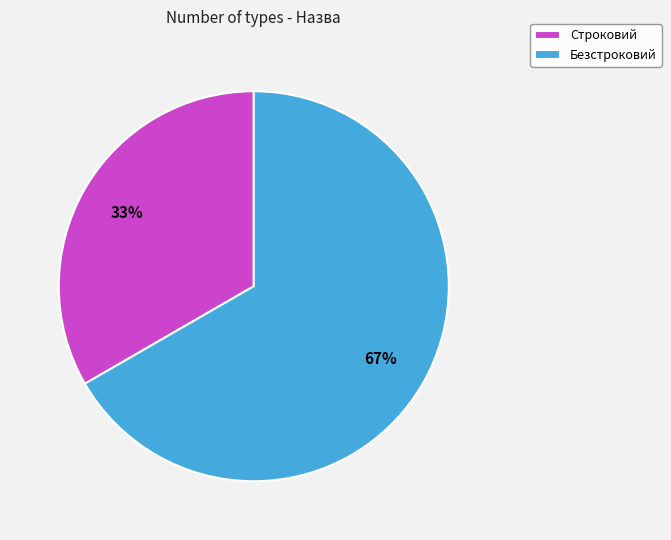

To the nearest percent, what percentage of the pie is Безстроковий?

67%